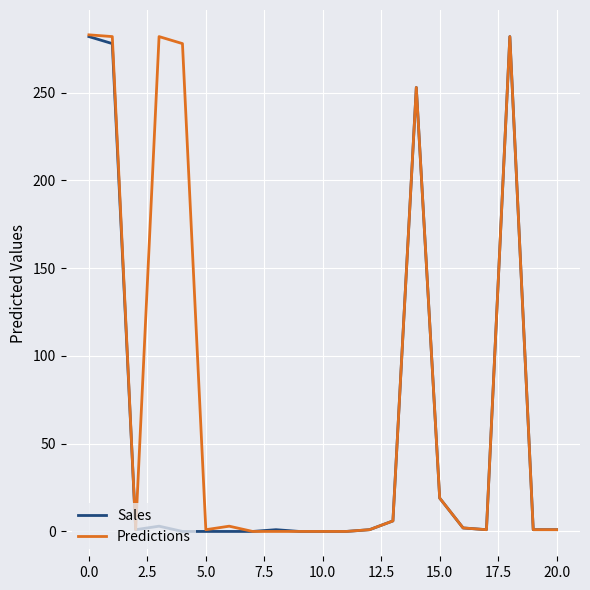

Which series has the largest total across all categories?

Predictions